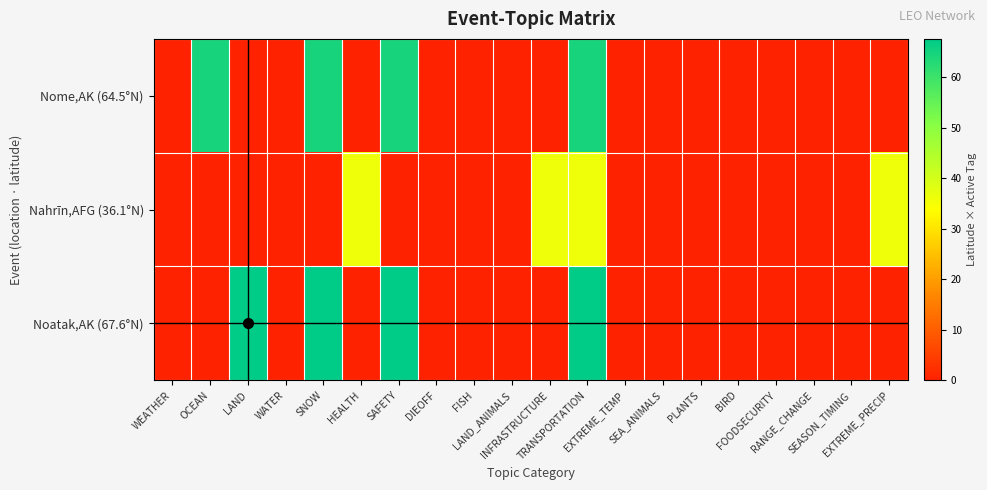

Rank the series by their maximum value, from highest to lowest.

Noatak,AK (67.6°N), Nome,AK (64.5°N), Nahrīn,AFG (36.1°N)